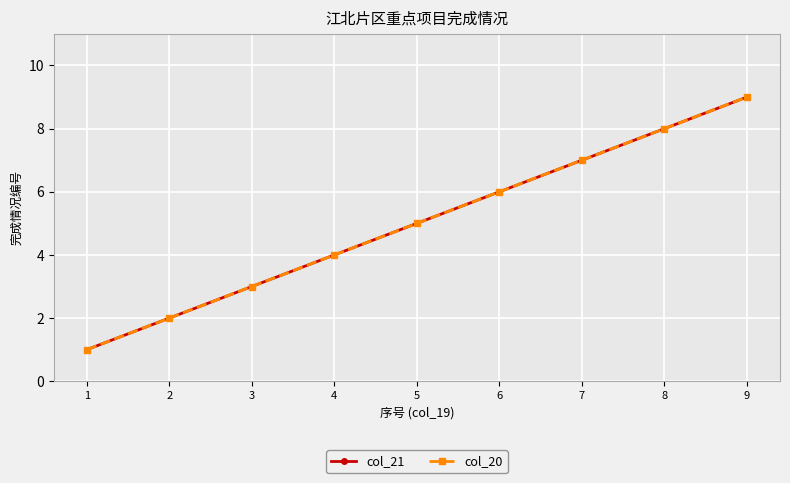

Between 3 and 7, which series saw the biggest shift?

col_21